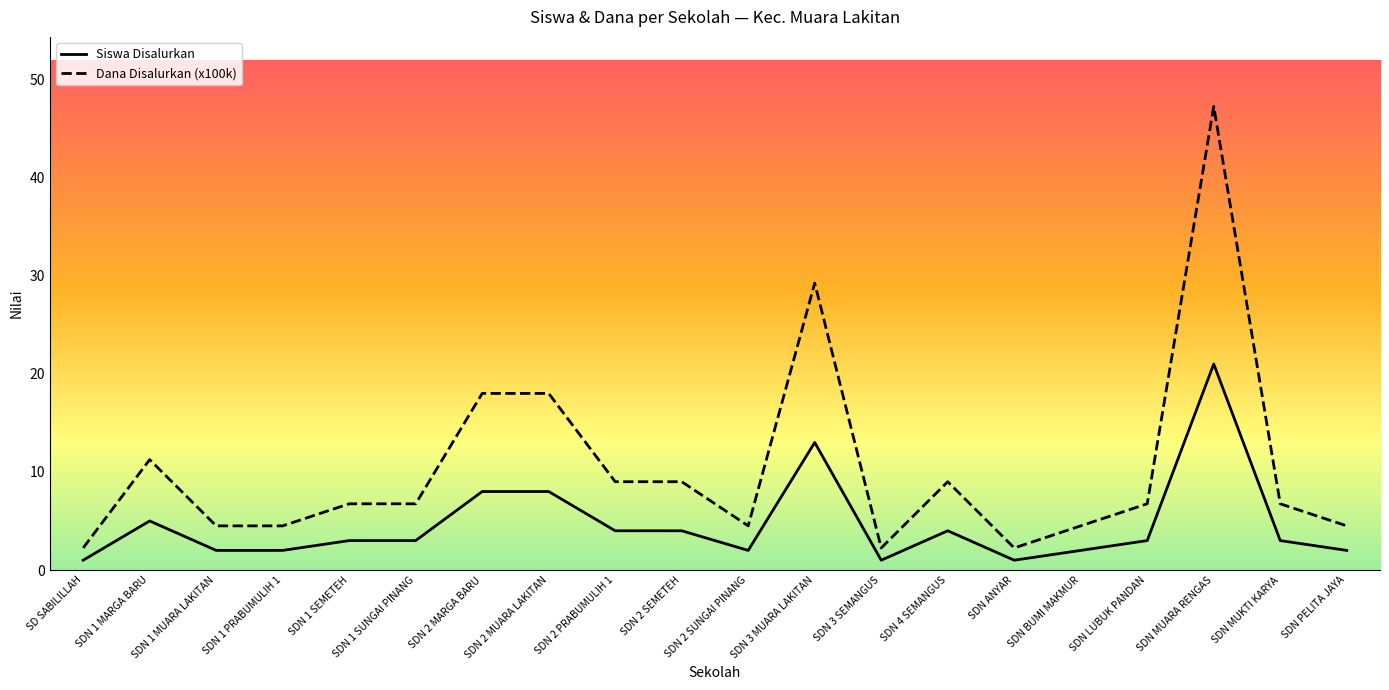

Which category has the highest value in the Dana Disalurkan (x100k) series?

SDN MUARA RENGAS